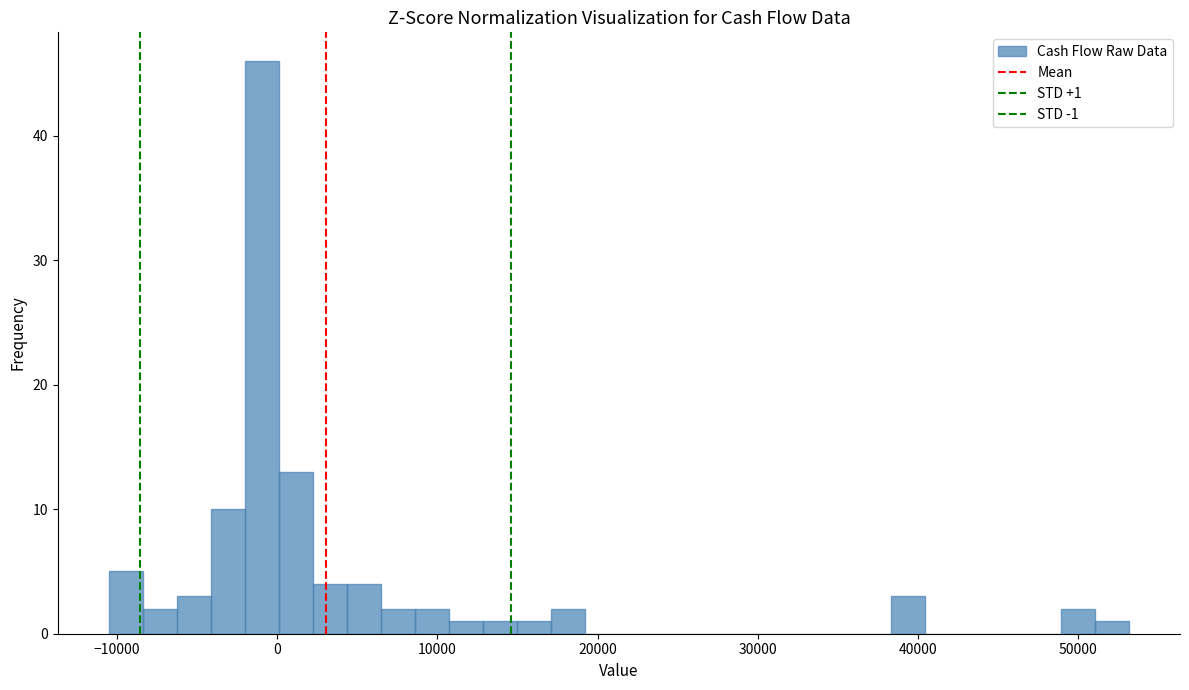

Read against the x-axis, roughly where is the centre of the tallest bar?

-1000